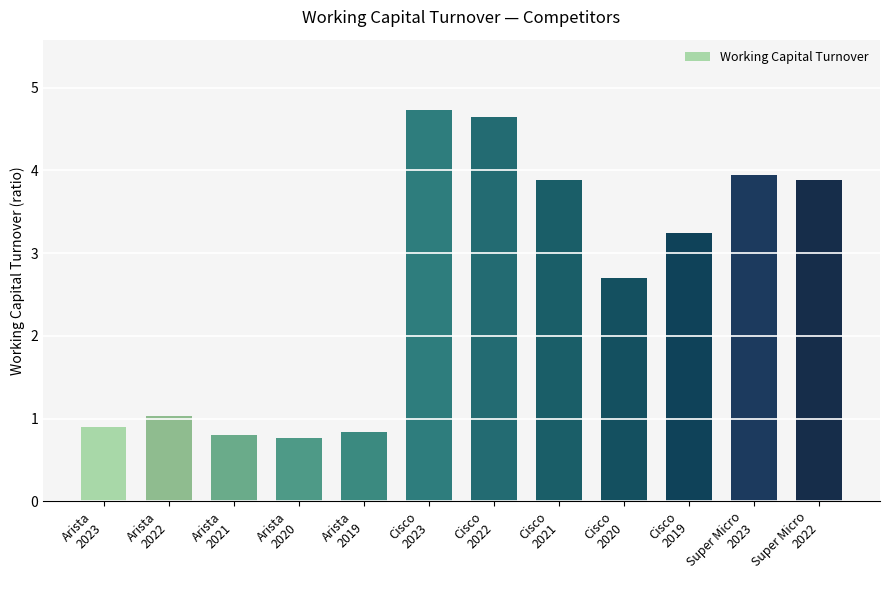

What is the minimum value shown in the chart?

0.8